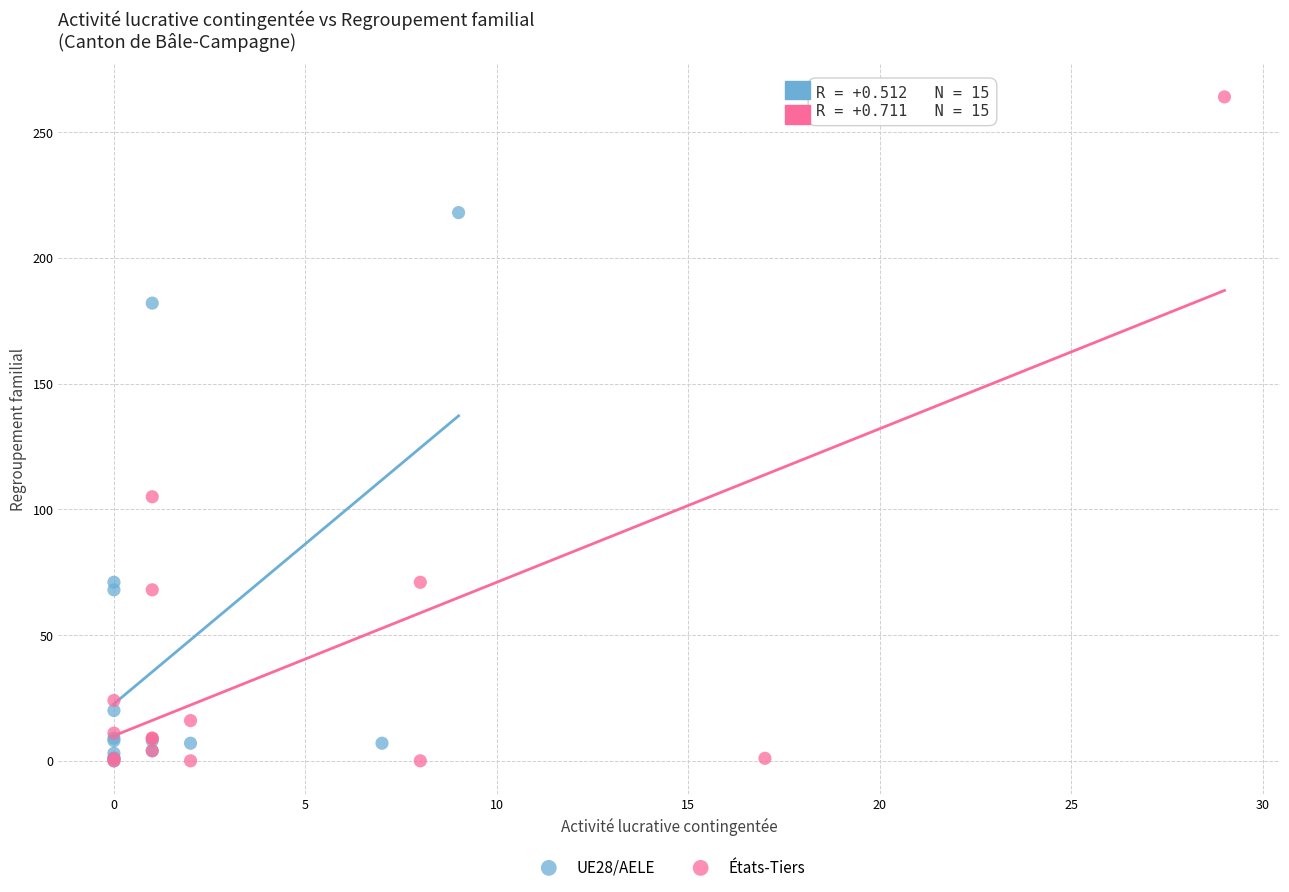

Which series has the largest Y range (max minus min)?

États-Tiers